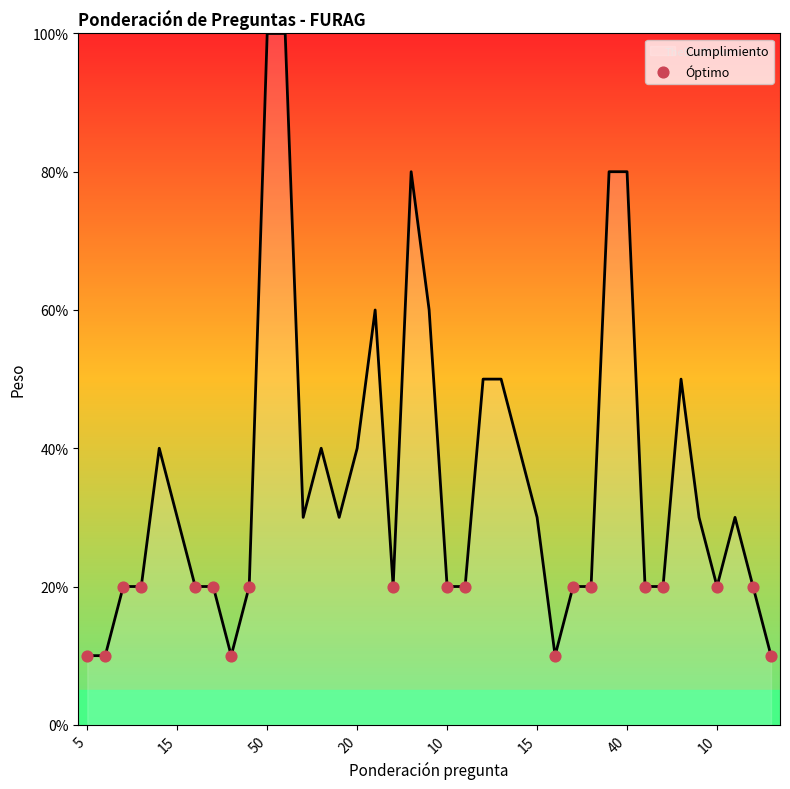

What is the maximum value shown in the chart?

100